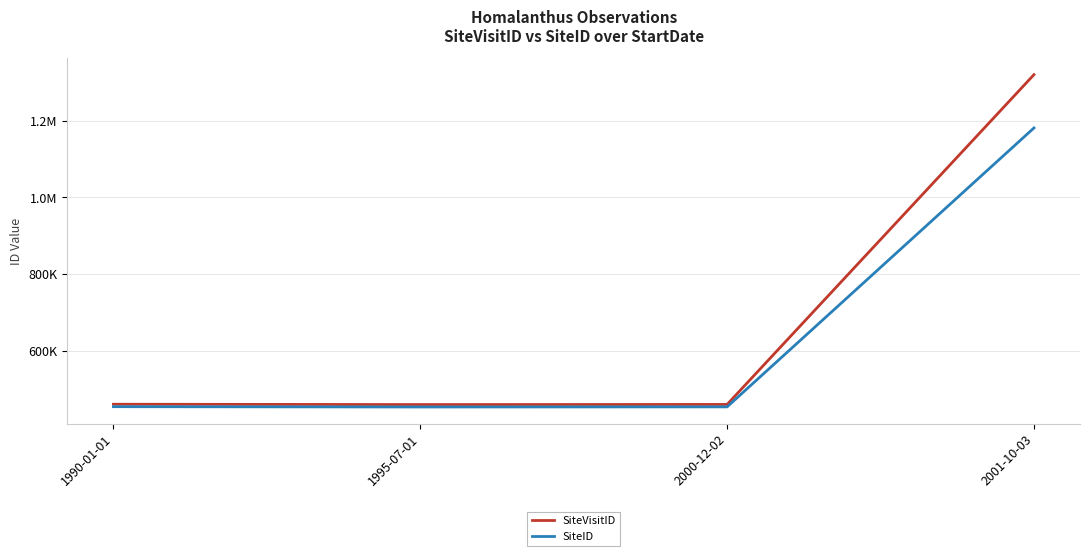

How many interior local valleys does the SiteID series have?

1